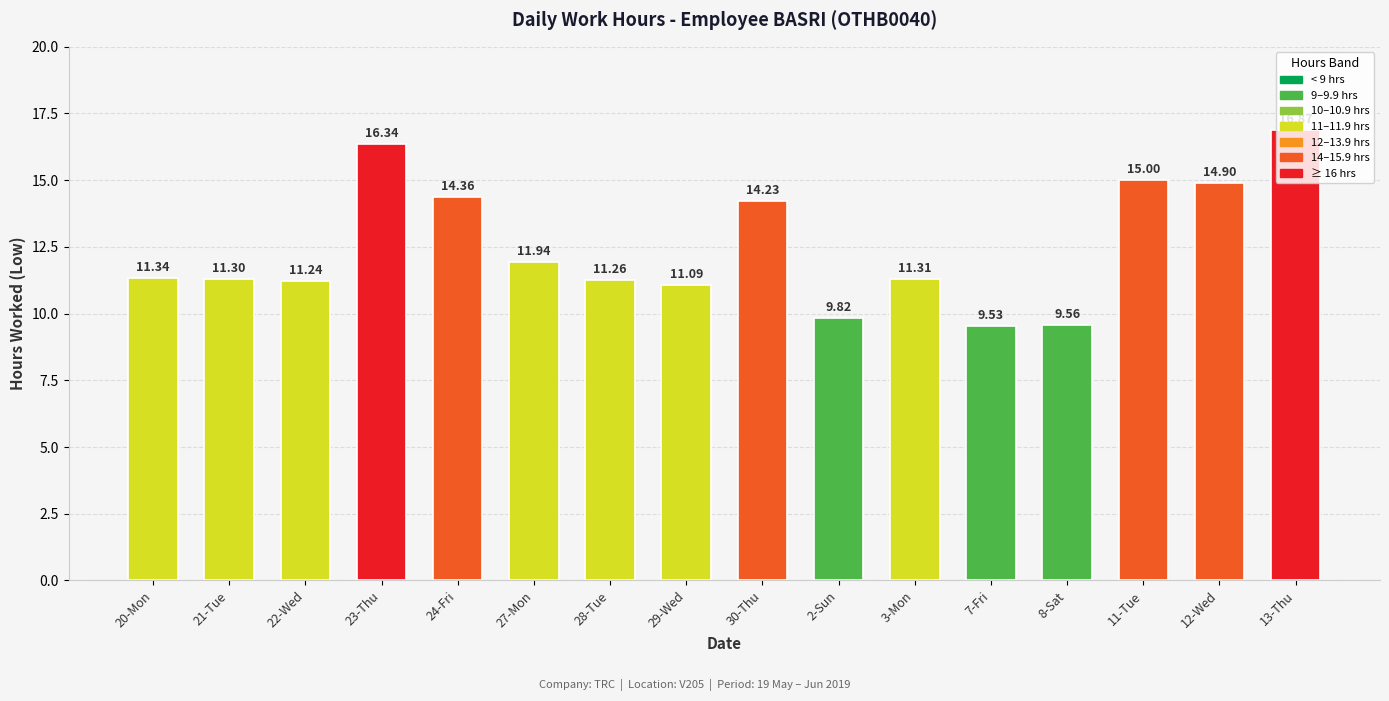

Which label corresponds to the largest value in the chart?

13-Thu